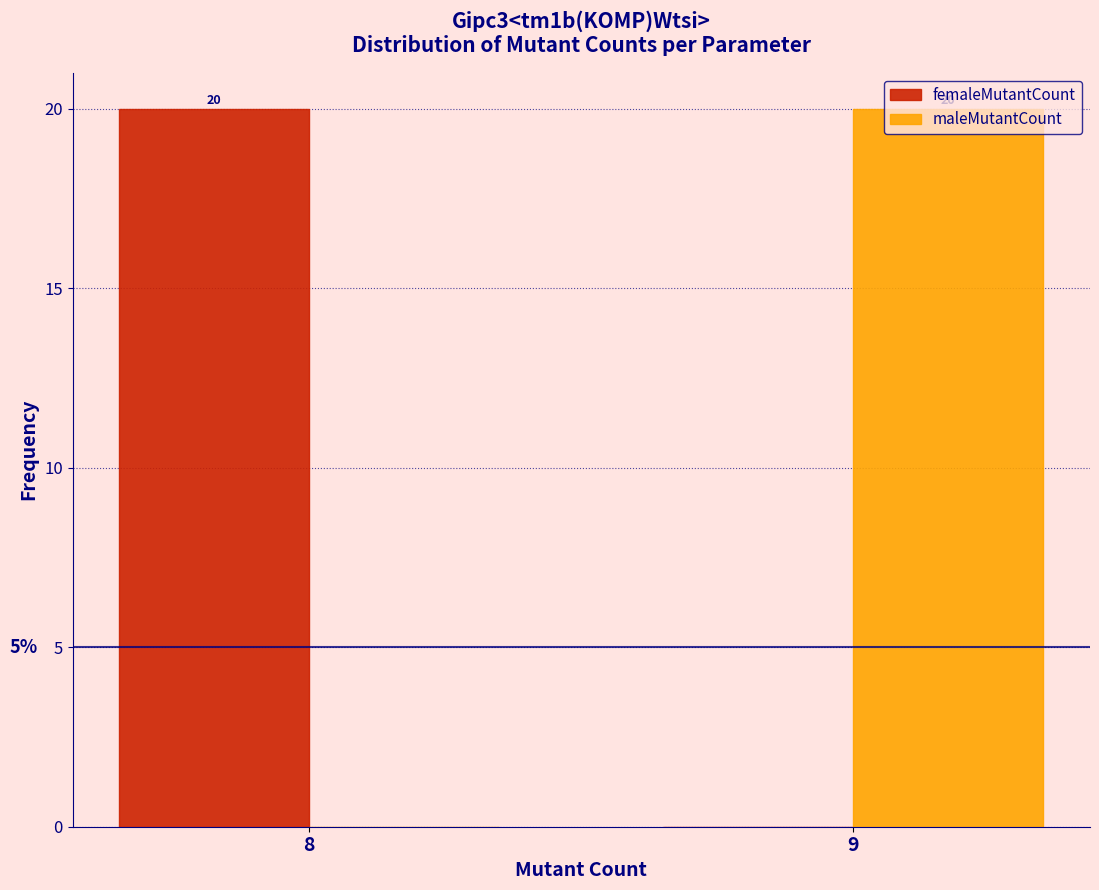

Reading left to right, what are all the values shown in this chart?

femaleMutantCount: 8=20	9=0
maleMutantCount: 8=0	9=20